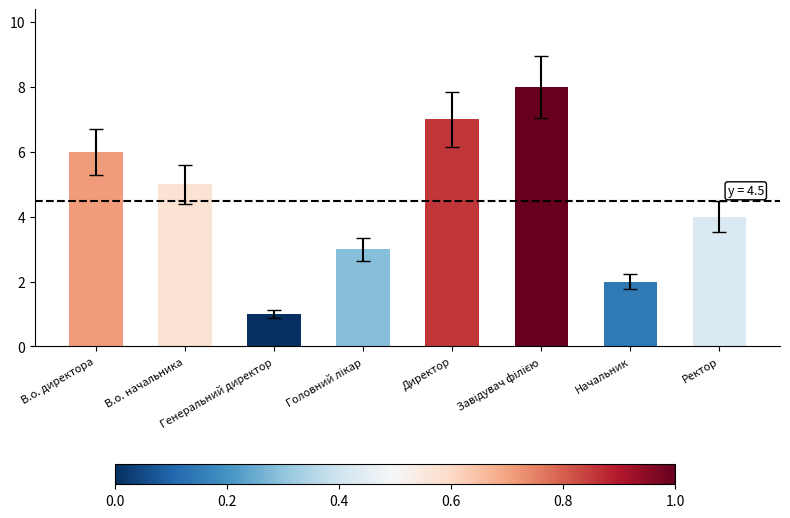

How many values are below 5?

4